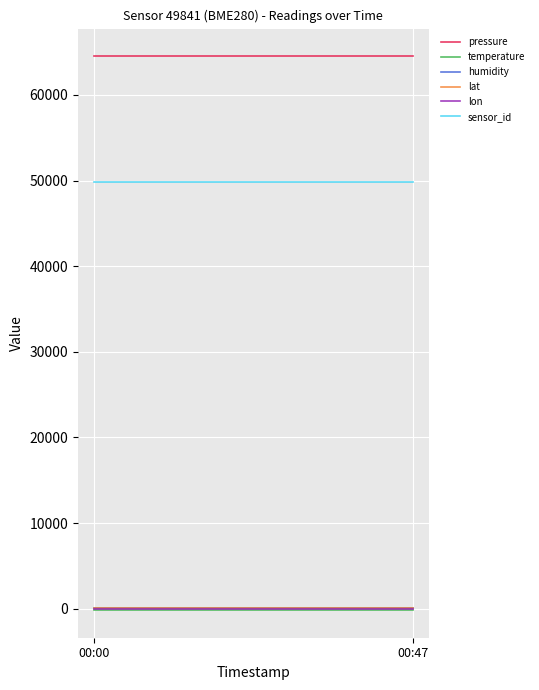

True or false: lat and pressure cross at least once.

False